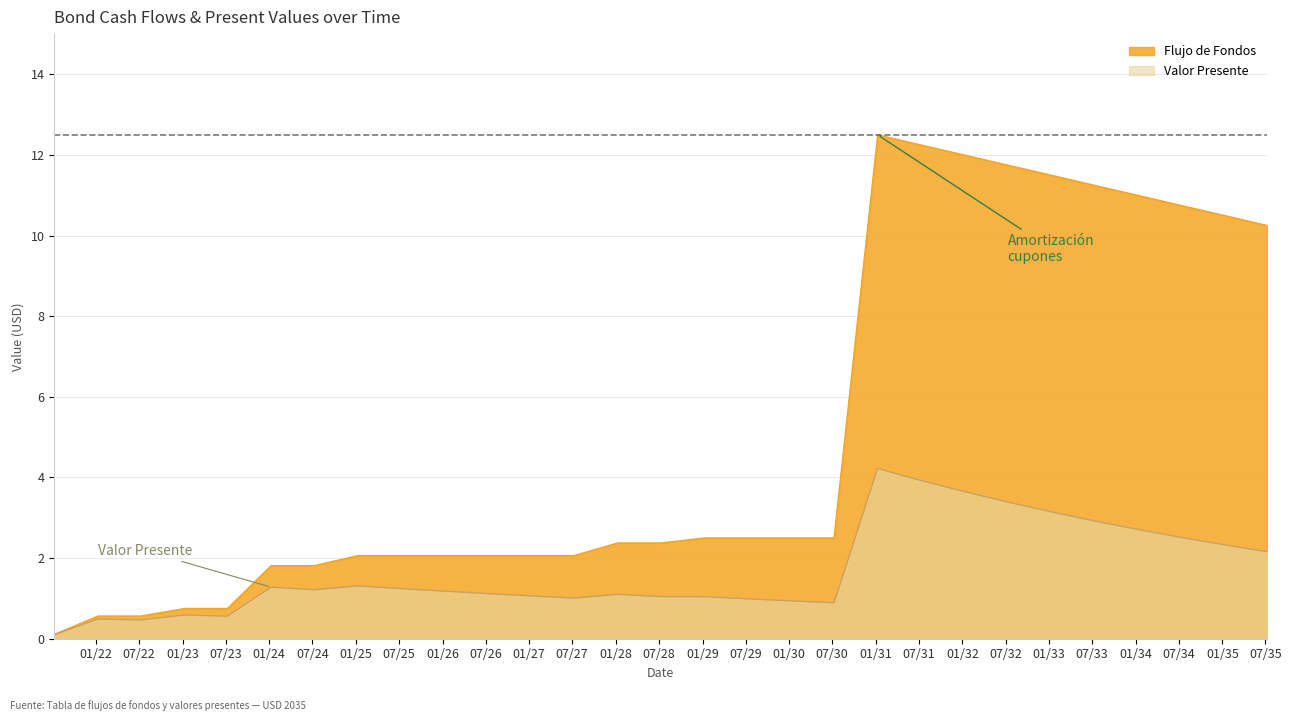

True or false: Flujo de Fondos and Valor Presente cross at least once.

False